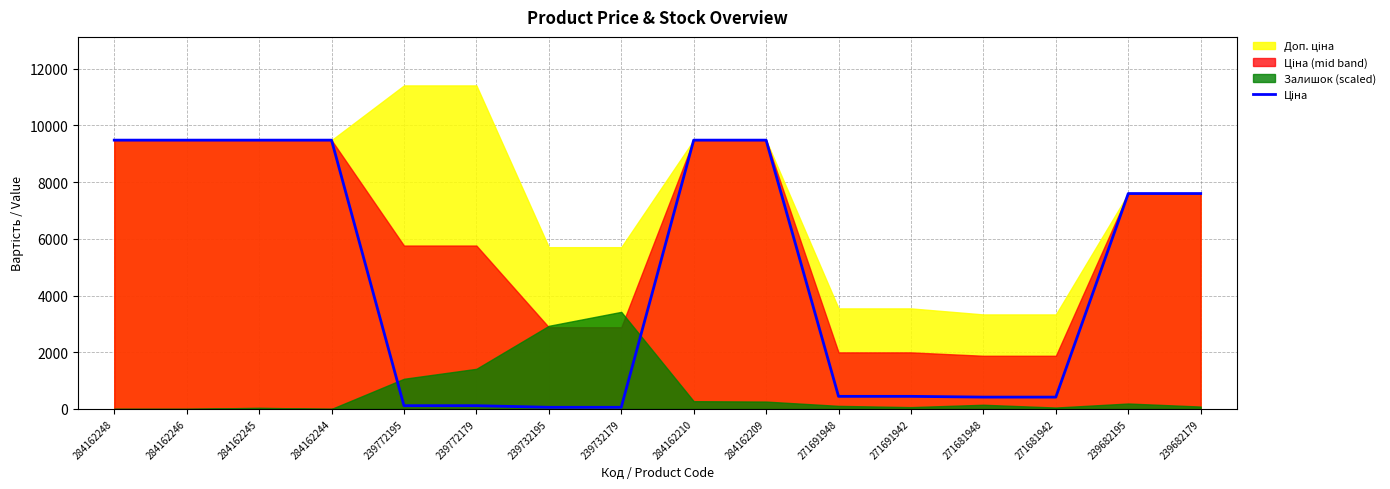

At which label does the data first exceed 7596?

284162248